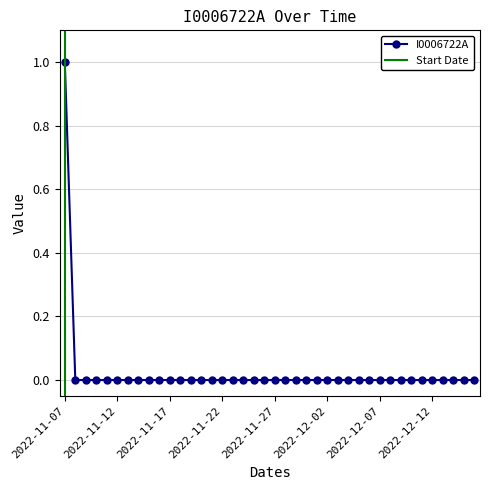

Is this an area chart (filled region under the line)?

No